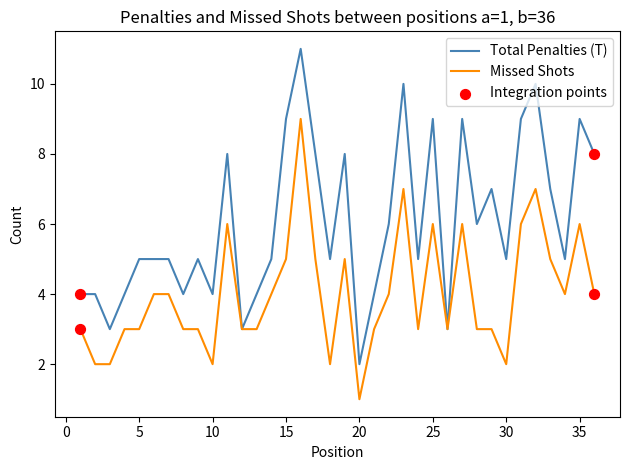

Which series has the largest total across all categories?

Total Penalties (T)